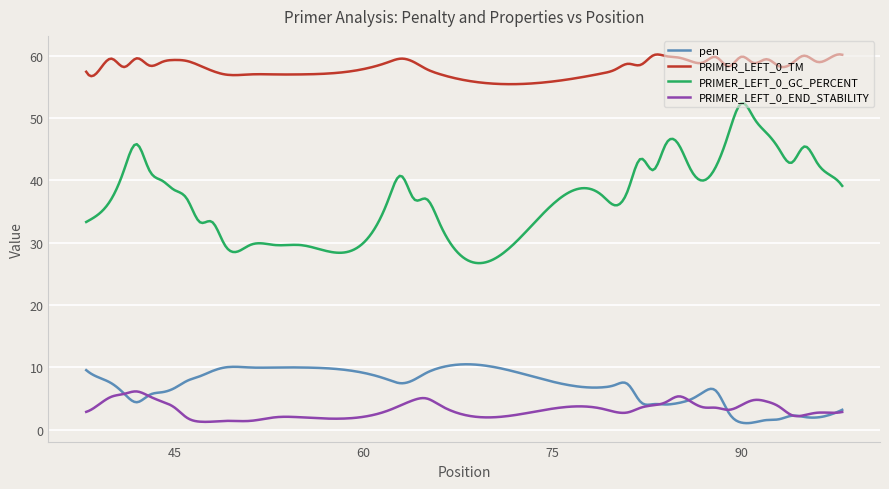

What is the maximum value for PRIMER_LEFT_0_TM?

60.2